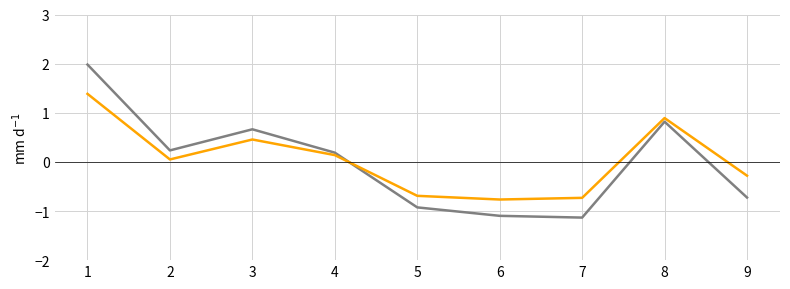

What is the maximum value shown in the chart?

2.0